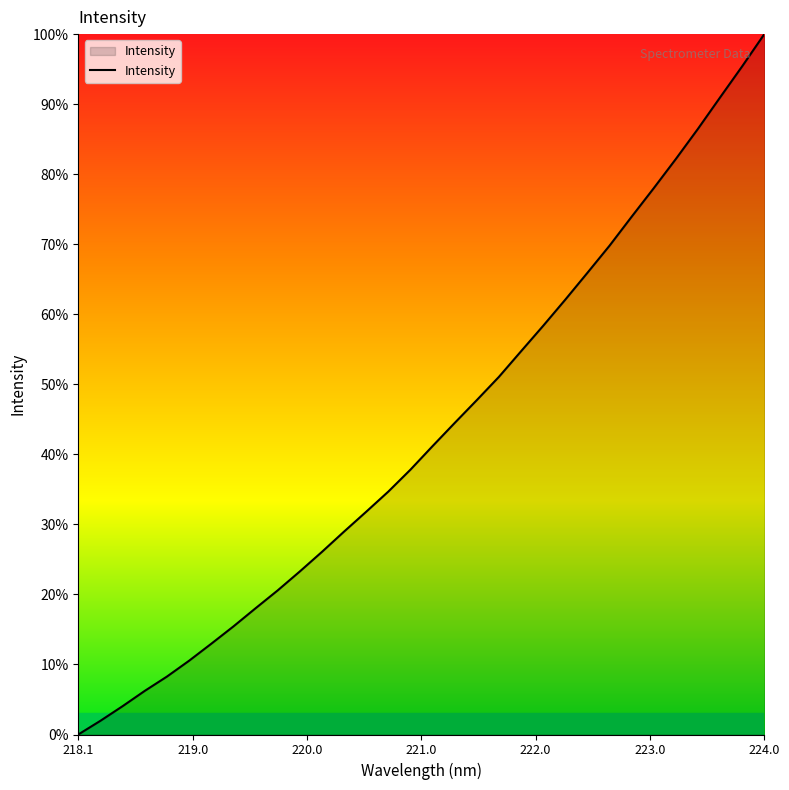

What is the difference between the second highest and second lowest values?

93.5